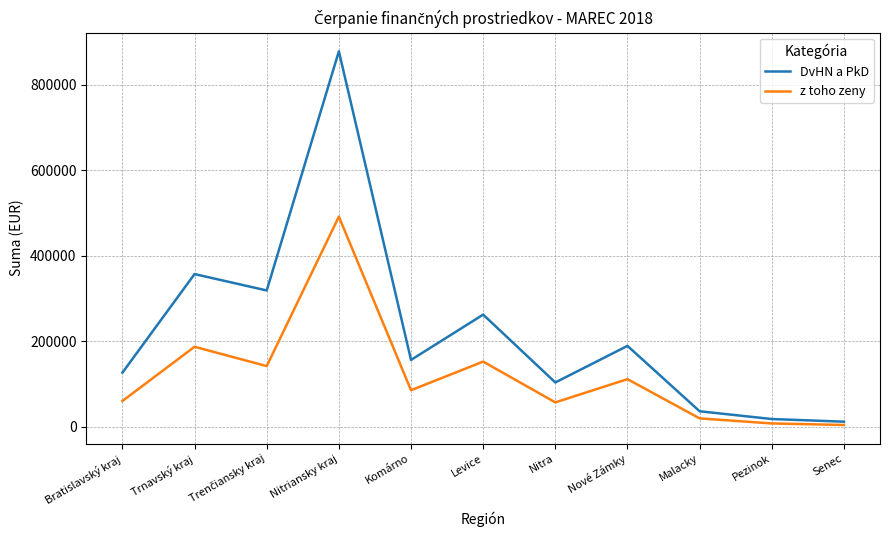

What is the difference between the highest and lowest values at Nitra?

46654.9